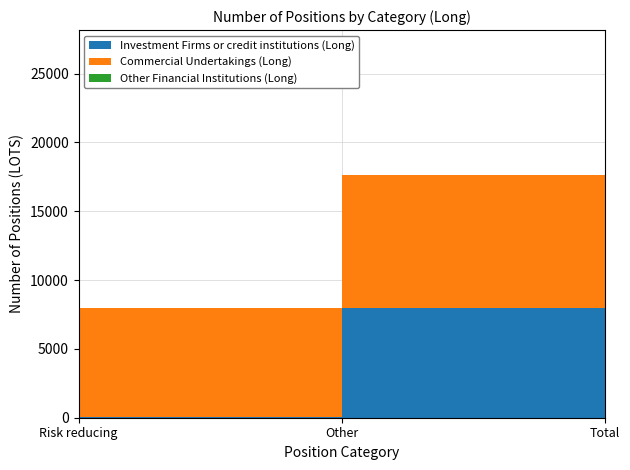

Reading left to right, transcribe all the data shown in this chart.

Investment Firms or credit institutions (Long): 65	7941	8006
Commercial Undertakings (Long): 7894	9702	17596
Other Financial Institutions (Long): 0	0	0